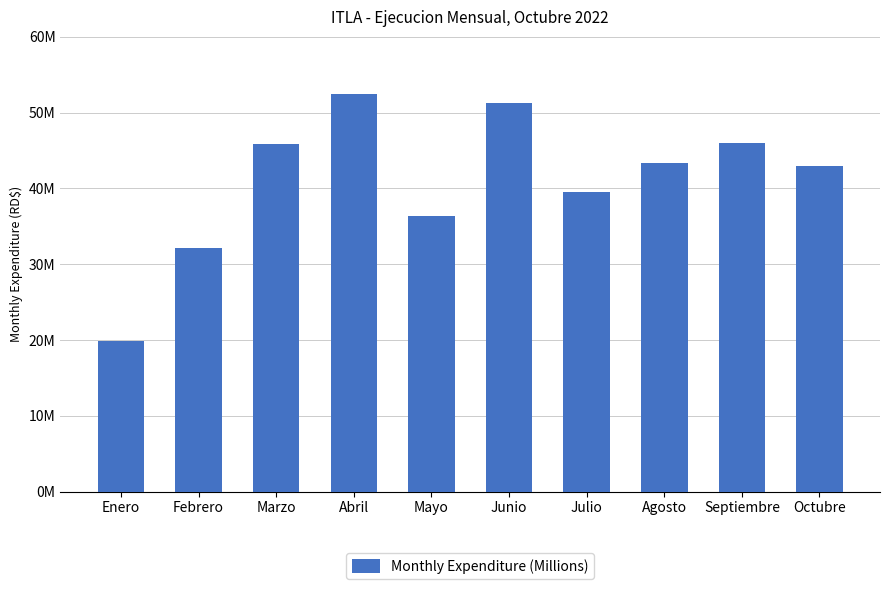

Reading left to right, transcribe all the data shown in this chart.

Enero=19798829.4	Febrero=32099128.5	Marzo=45844280.0	Abril=52488626.5	Mayo=36348675.8	Junio=51203739.5	Julio=39457076.4	Agosto=43394465.5	Septiembre=46044915.7	Octubre=42894871.5